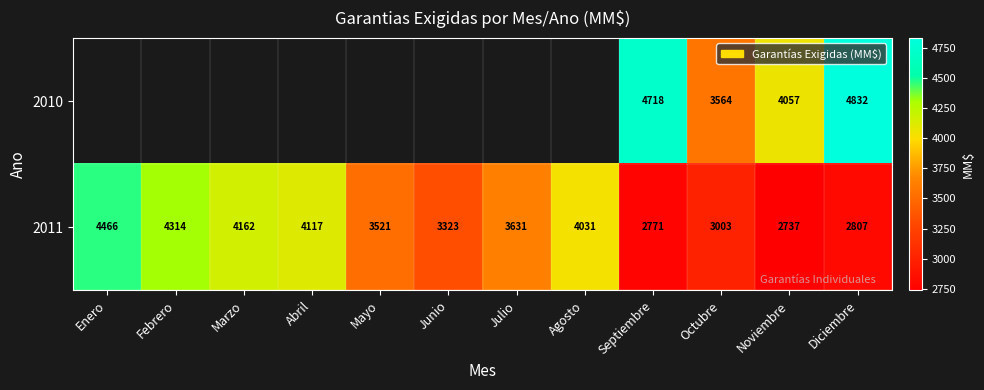

What is the smallest value displayed?

2736.6